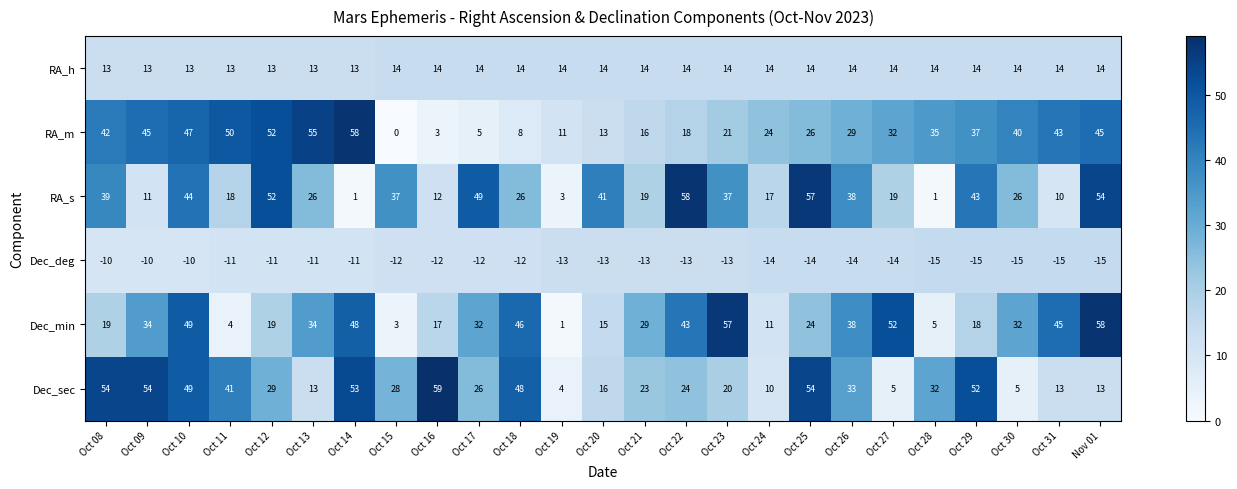

Where does the RA_m series first go above 32?

Oct 08